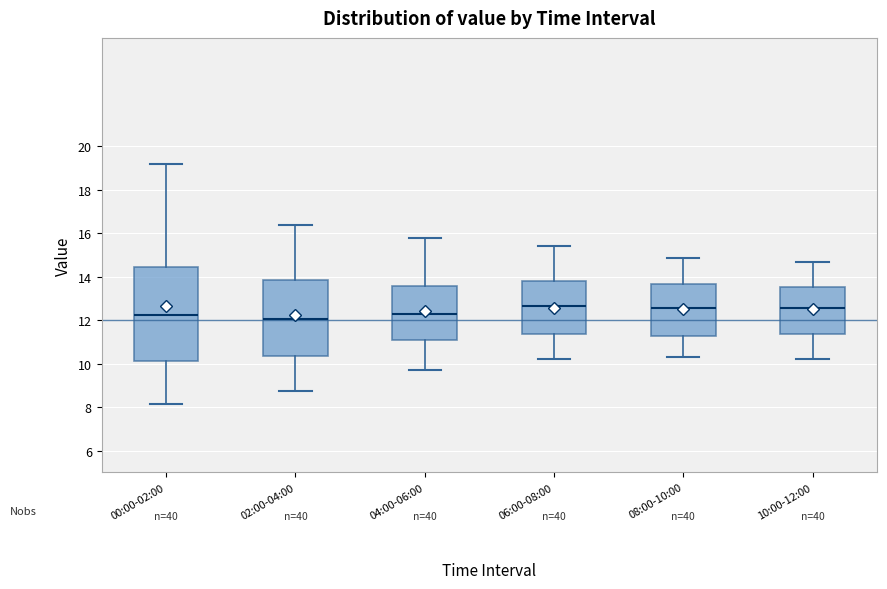

Reading left to right, read every box against the y-axis: the position of its median line, the range the box covers, and the ends of its whiskers. The values are not printed on the chart, so give them approximately, as read against the axis.

00:00-02:00: median 12.2, box 10.2 to 14.4, whiskers 8.2 to 19.2
02:00-04:00: median 12.0, box 10.4 to 13.8, whiskers 8.8 to 16.4
04:00-06:00: median 12.4, box 11.0 to 13.6, whiskers 9.8 to 15.8
06:00-08:00: median 12.6, box 11.4 to 13.8, whiskers 10.2 to 15.4
08:00-10:00: median 12.6, box 11.2 to 13.6, whiskers 10.4 to 14.8
10:00-12:00: median 12.6, box 11.4 to 13.6, whiskers 10.2 to 14.8